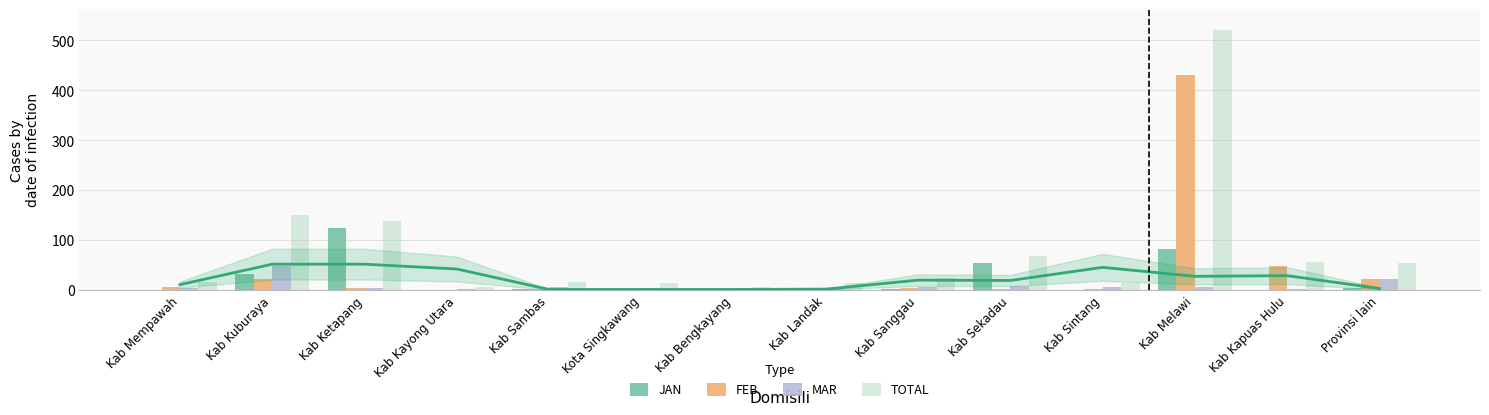

Does the chart contain stacked bars?

No